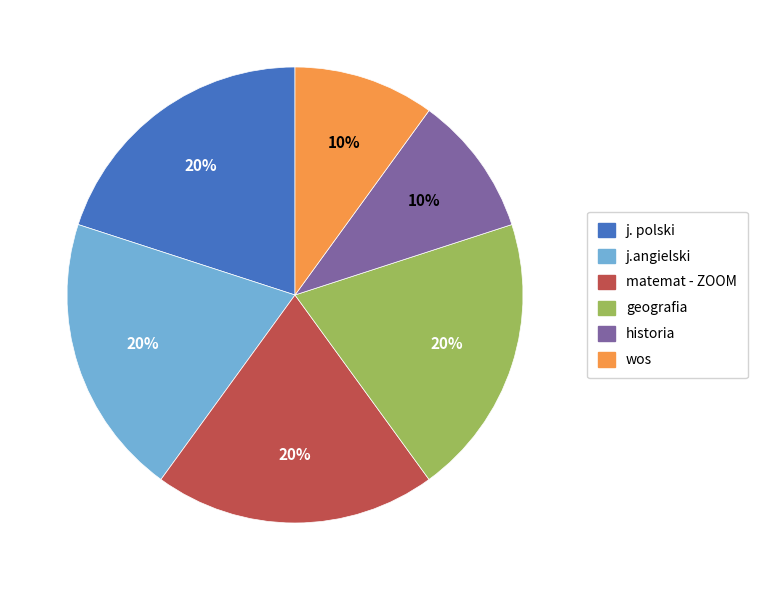

Is the sum of geografia and matemat - ZOOM greater than half?

No